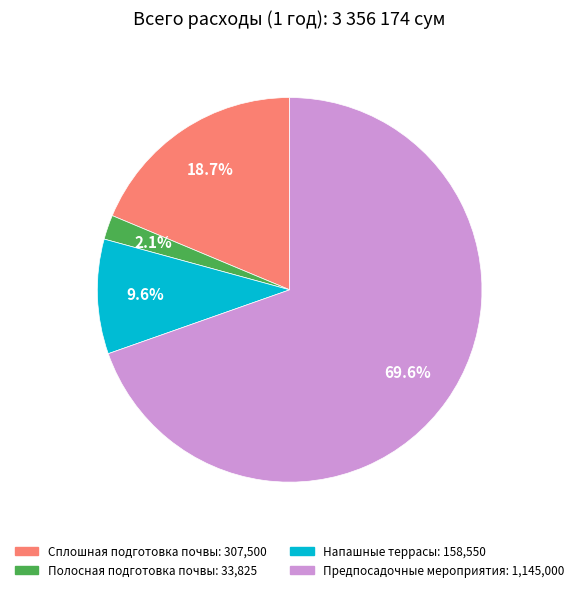

What is the ratio of the value at Полосная подготовка почвы to the value at Сплошная подготовка почвы?

0.1